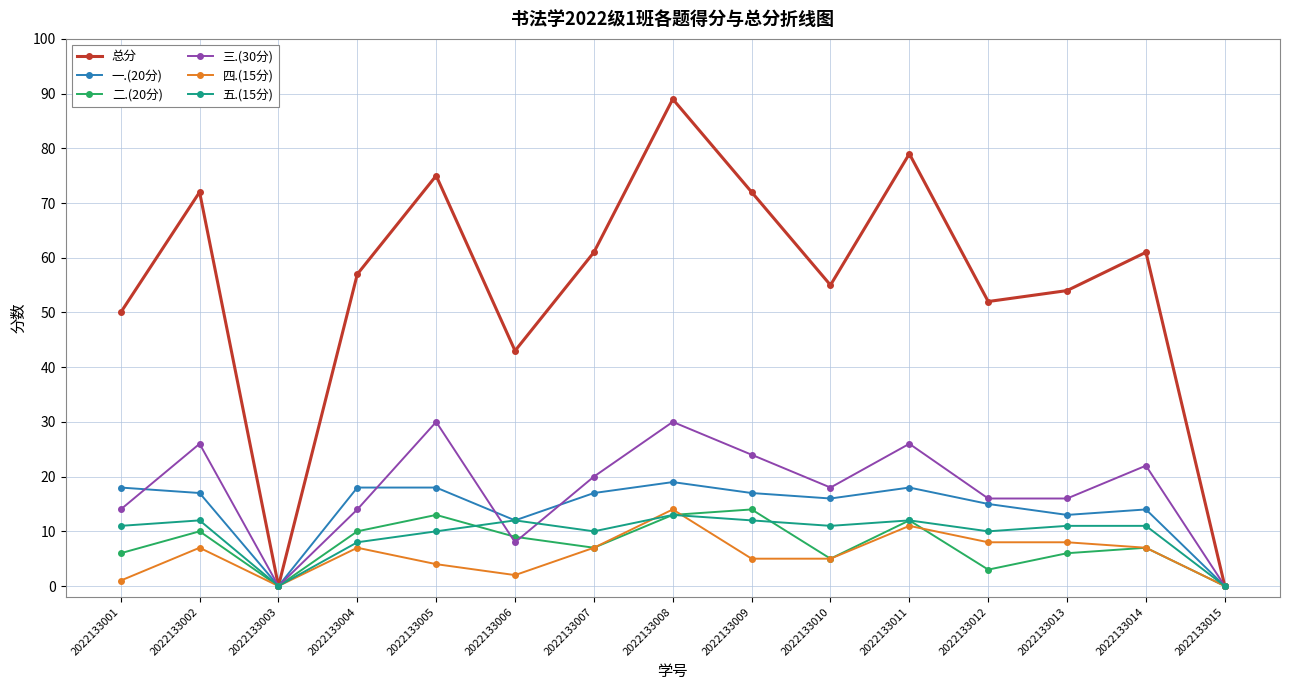

What is the maximum value shown in the chart?

89